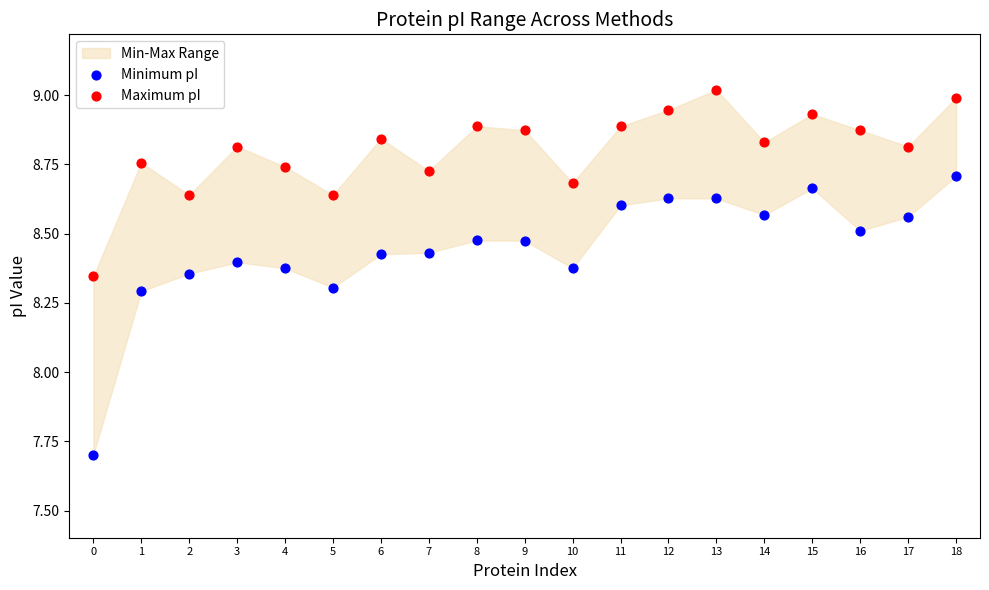

Which series reaches the minimum Y coordinate?

Minimum pI